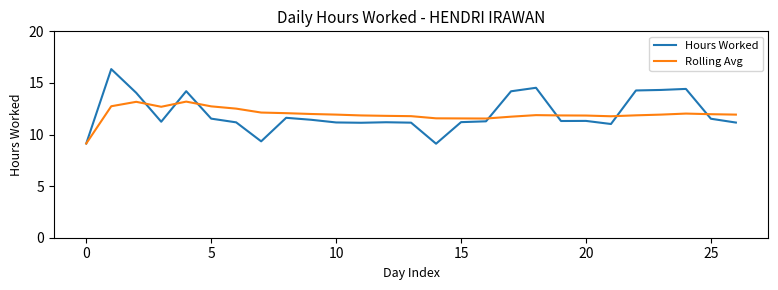

Rank the series by their maximum value, from lowest to highest.

Rolling Avg, Hours Worked